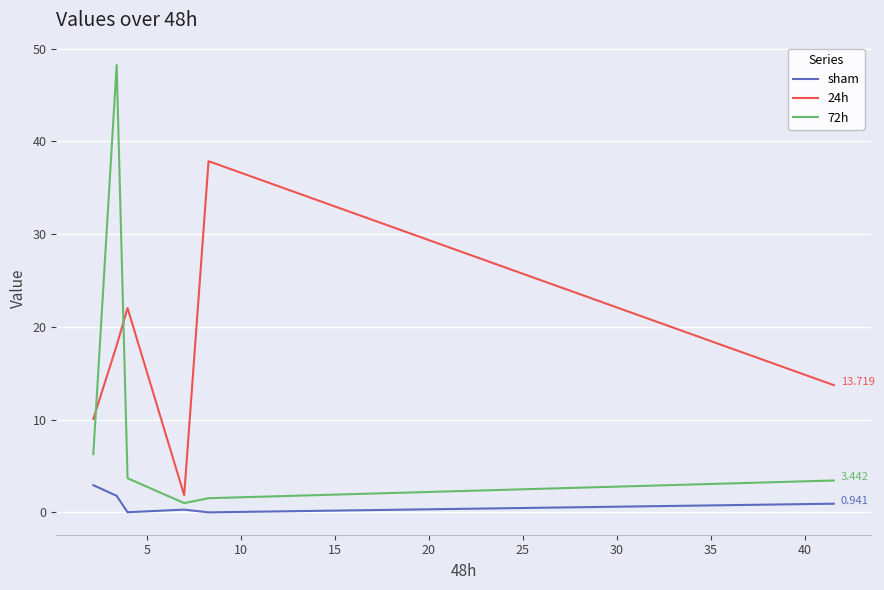

True or false: 24h and sham intersect in this chart.

False